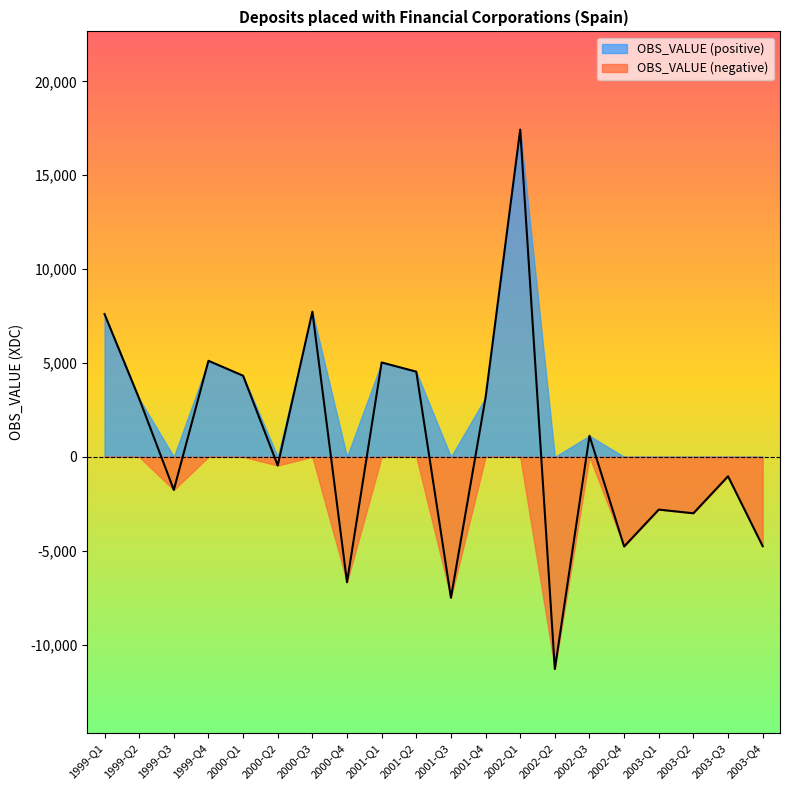

At which category does the data reach its first local valley?

1999-Q3